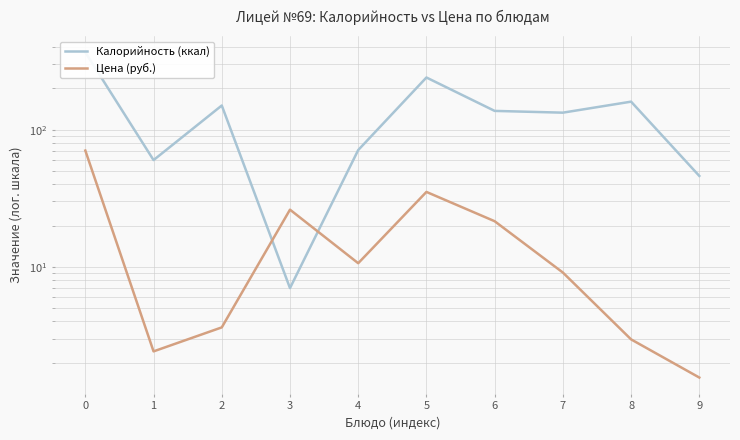

How many data points in Цена (руб.) are above 10?

5